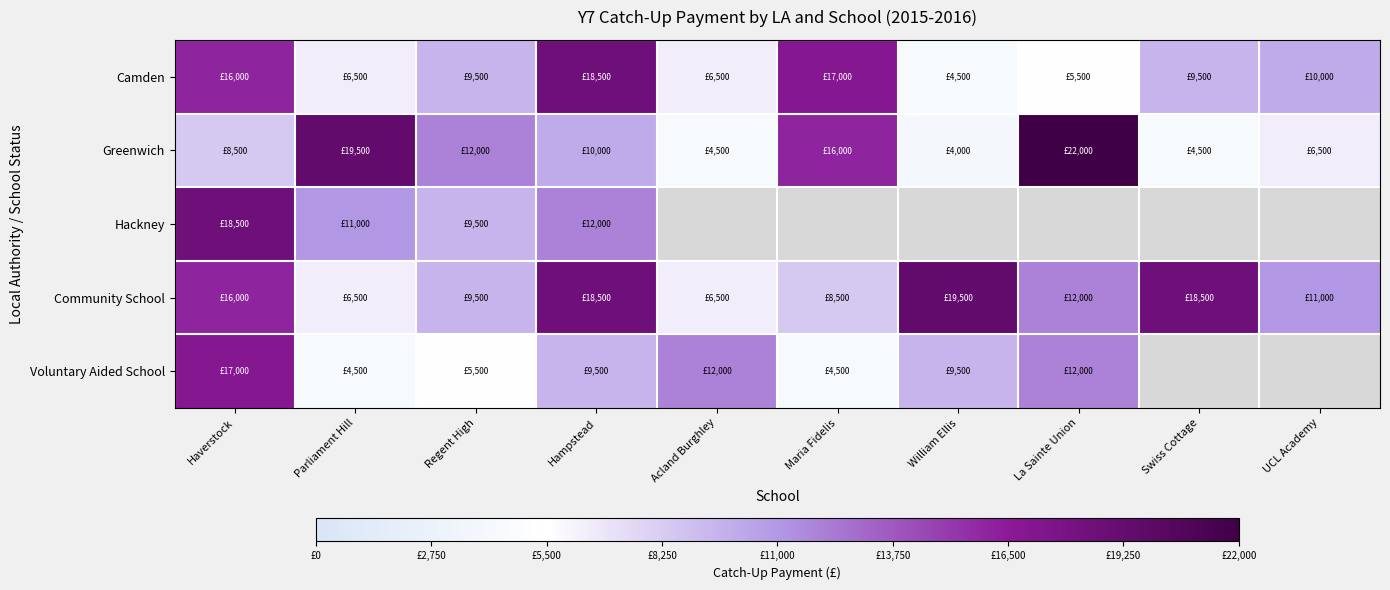

Rank the series by their maximum value, from lowest to highest.

Voluntary Aided School, Camden, Hackney, Community School, Greenwich